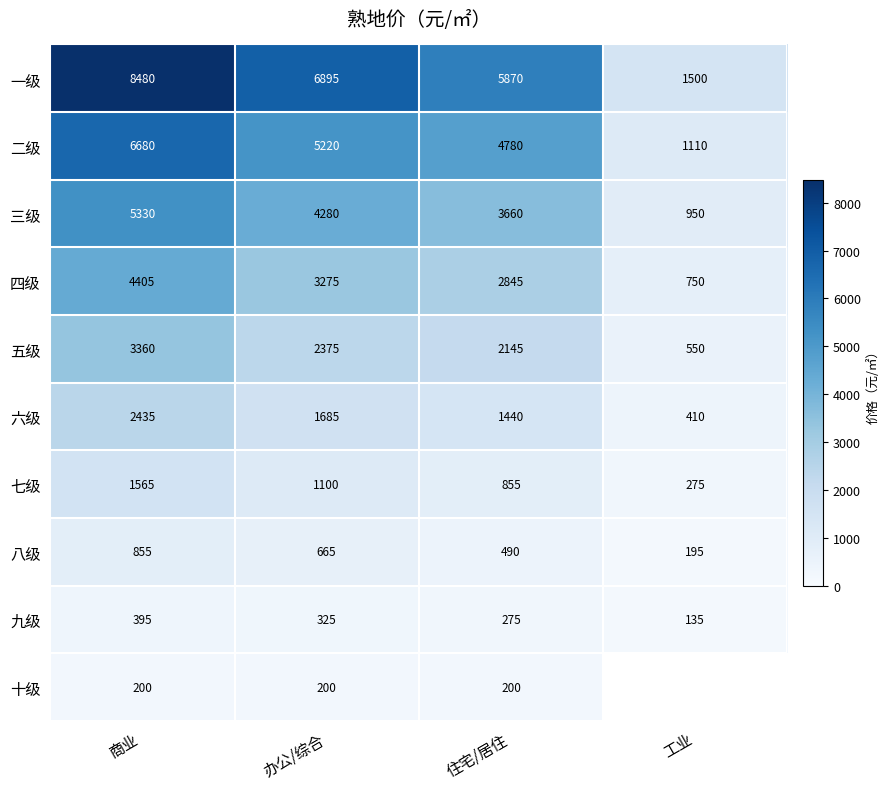

At which label is 九级 closest to 265?

住宅/居住